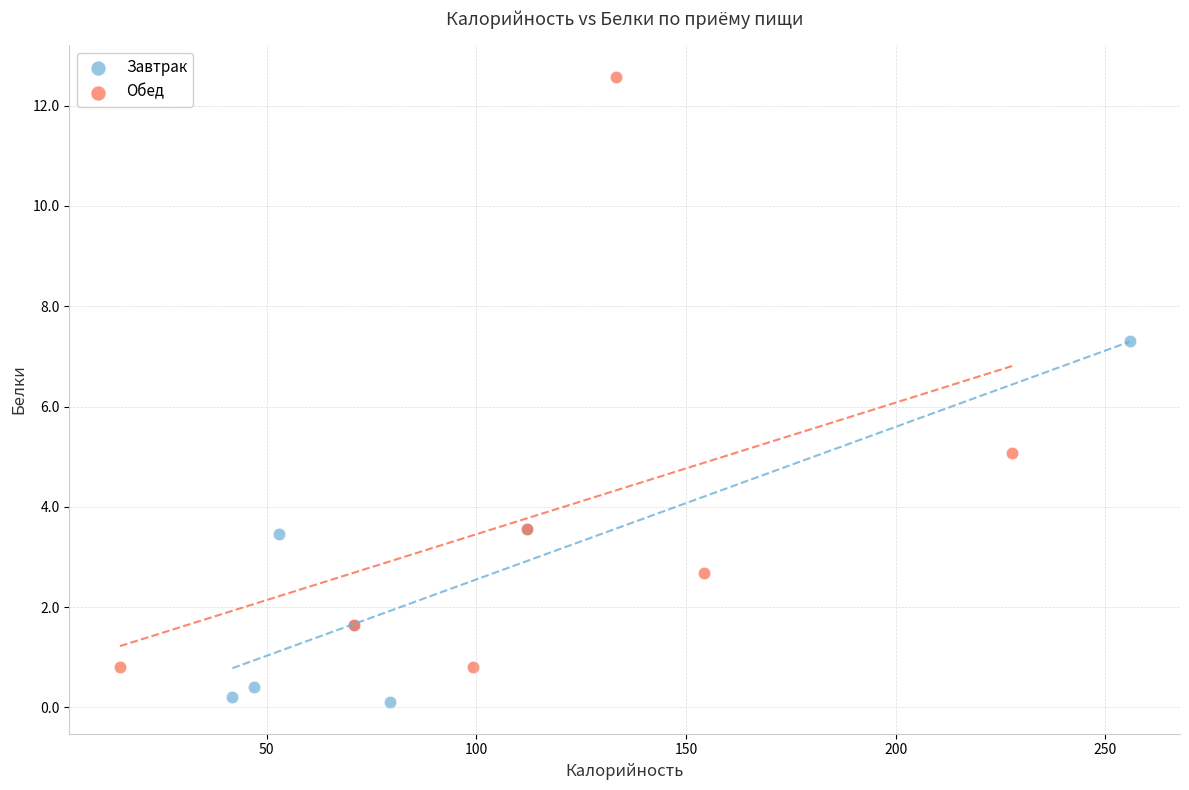

Which series has the largest Y range (max minus min)?

Обед